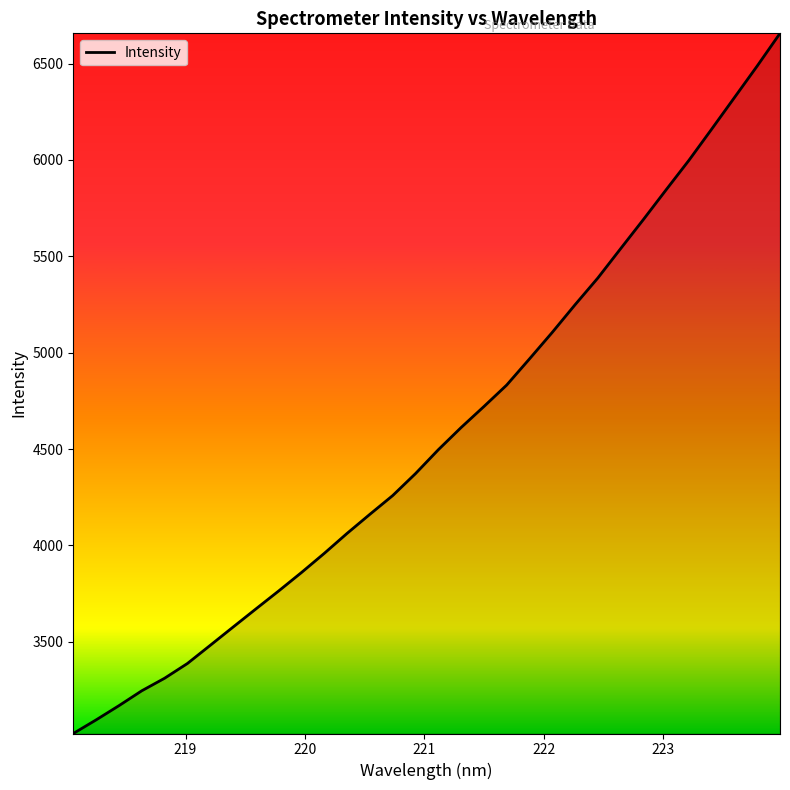

What is the maximum value shown in the chart?

6656.8